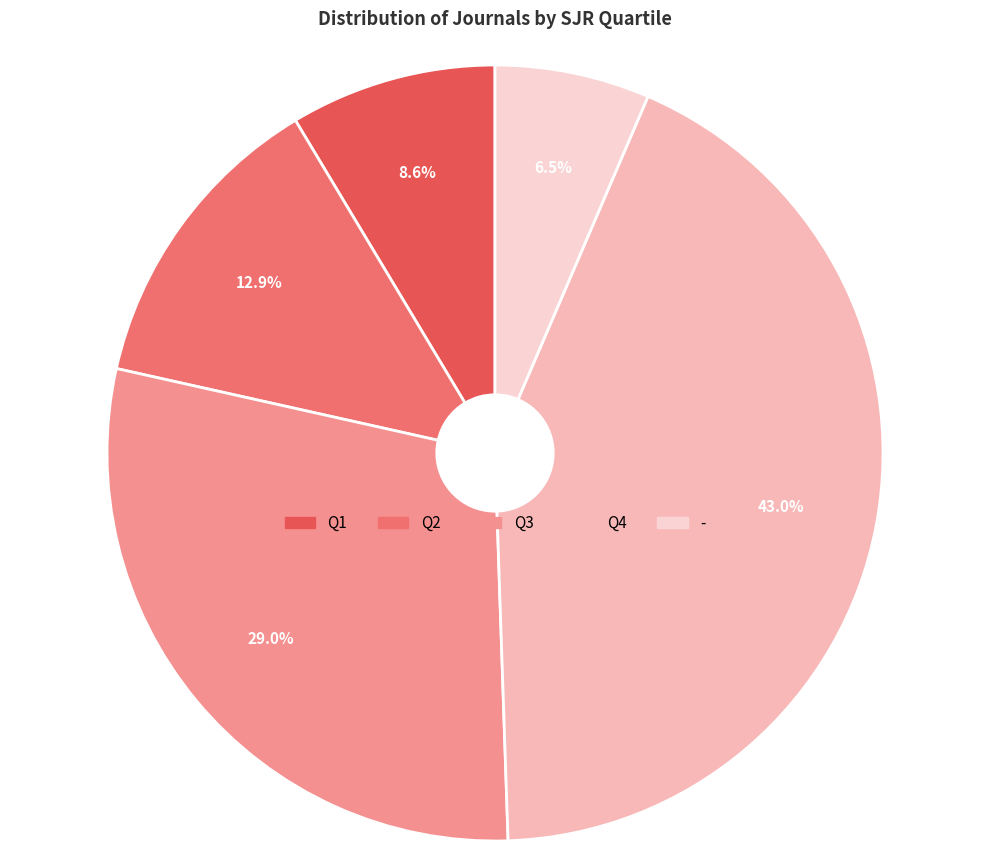

Is there any slice that represents more than half of the pie?

No